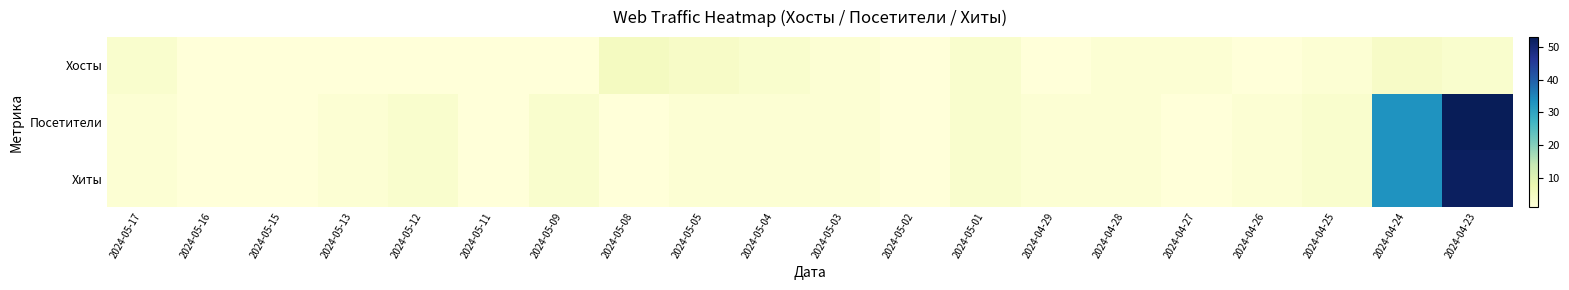

Reading right to left, extract all data points from this chart.

Хосты: 2024-04-23=3	2024-04-24=4	2024-04-25=2	2024-04-26=1	2024-04-27=2	2024-04-28=2	2024-04-29=1	2024-05-01=3	2024-05-02=1	2024-05-03=2	2024-05-04=3	2024-05-05=4	2024-05-08=5	2024-05-09=1	2024-05-11=1	2024-05-12=1	2024-05-13=1	2024-05-15=1	2024-05-16=1	2024-05-17=3
Посетители: 2024-04-23=53	2024-04-24=33	2024-04-25=3	2024-04-26=2	2024-04-27=1	2024-04-28=2	2024-04-29=2	2024-05-01=3	2024-05-02=1	2024-05-03=2	2024-05-04=2	2024-05-05=2	2024-05-08=1	2024-05-09=3	2024-05-11=1	2024-05-12=3	2024-05-13=2	2024-05-15=1	2024-05-16=1	2024-05-17=2
Хиты: 2024-04-23=52	2024-04-24=33	2024-04-25=3	2024-04-26=2	2024-04-27=1	2024-04-28=2	2024-04-29=2	2024-05-01=3	2024-05-02=1	2024-05-03=2	2024-05-04=2	2024-05-05=2	2024-05-08=1	2024-05-09=3	2024-05-11=1	2024-05-12=3	2024-05-13=2	2024-05-15=1	2024-05-16=1	2024-05-17=2